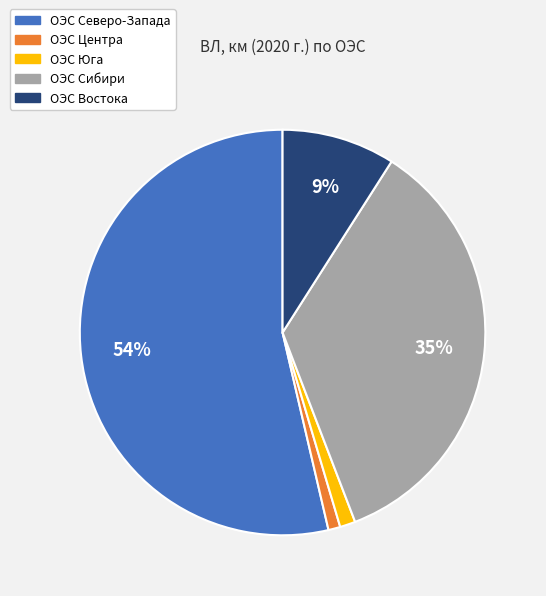

Count the number of slices in the pie.

5